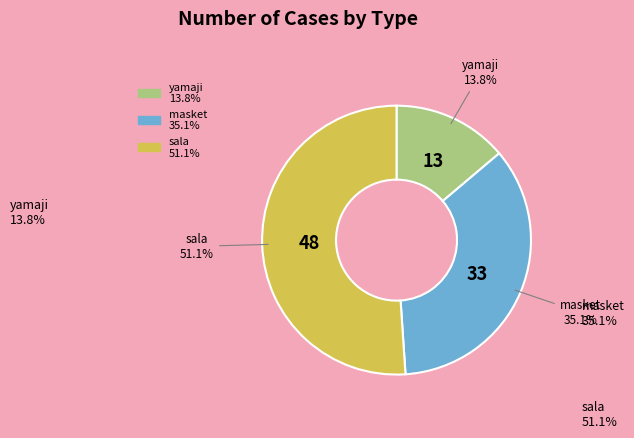

The sala slice represents 51% of the pie. True or false?

True